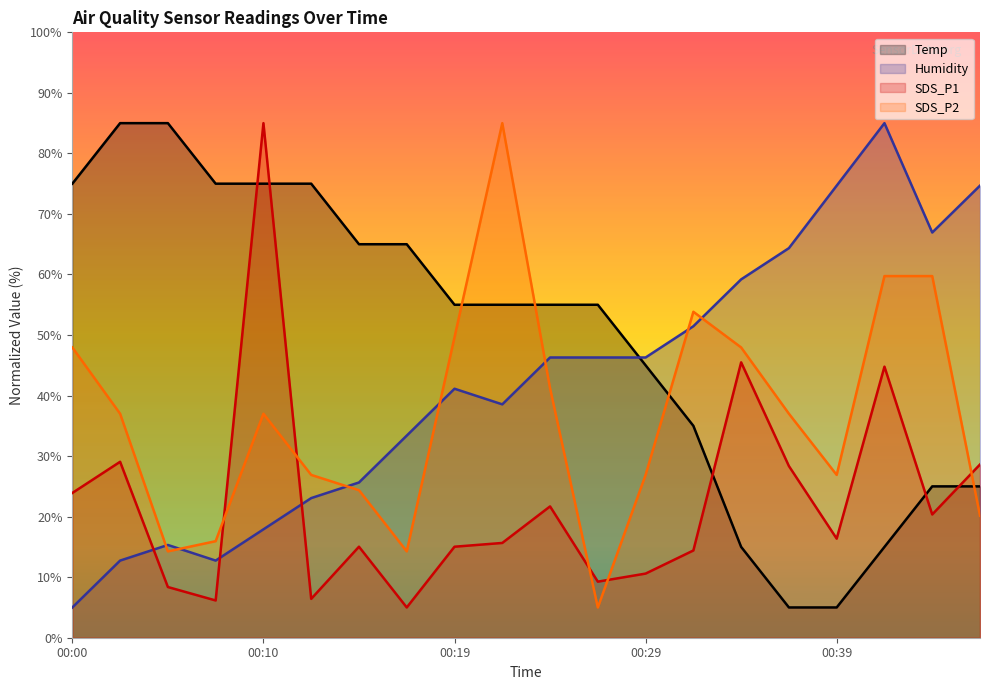

Which series has the largest total across all categories?

Temp